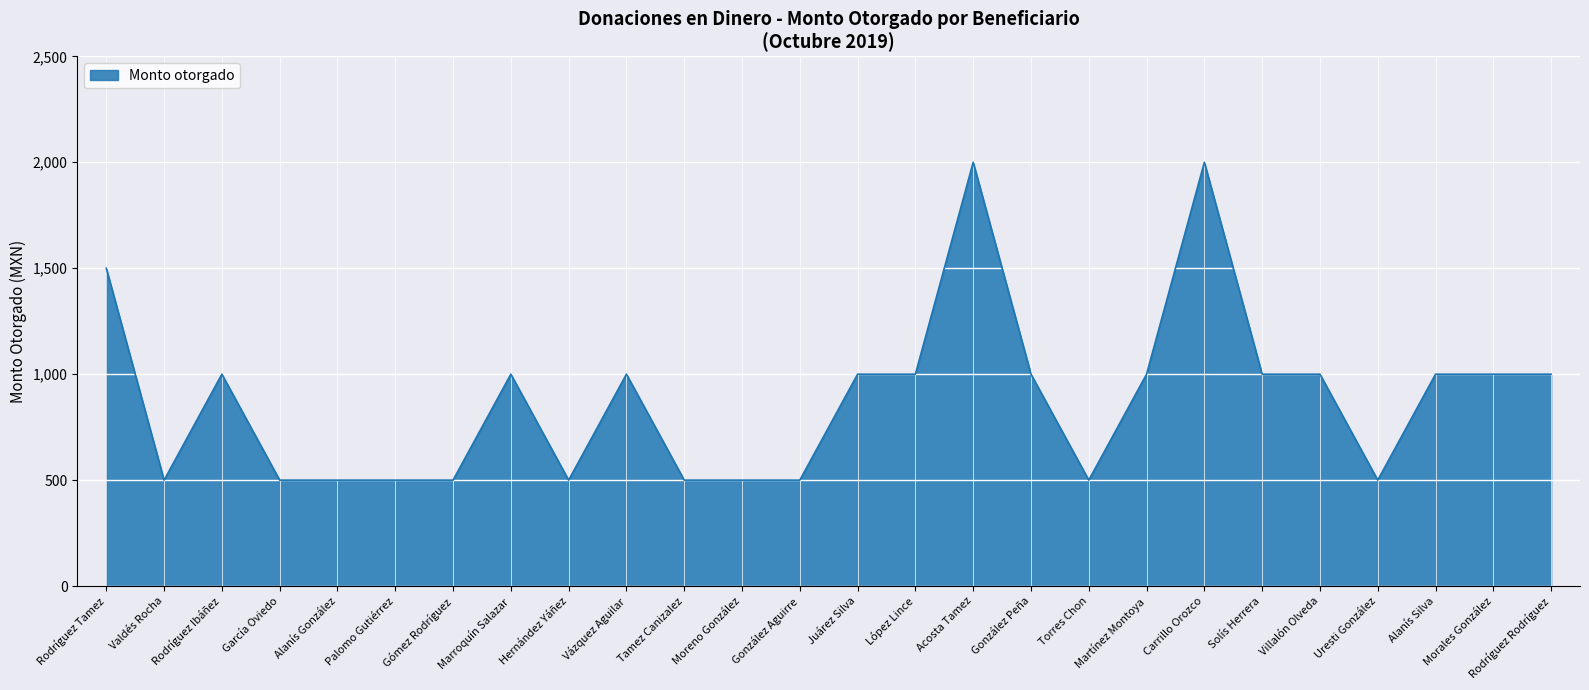

What is the difference between the values at González Peña and Acosta Tamez?

1000